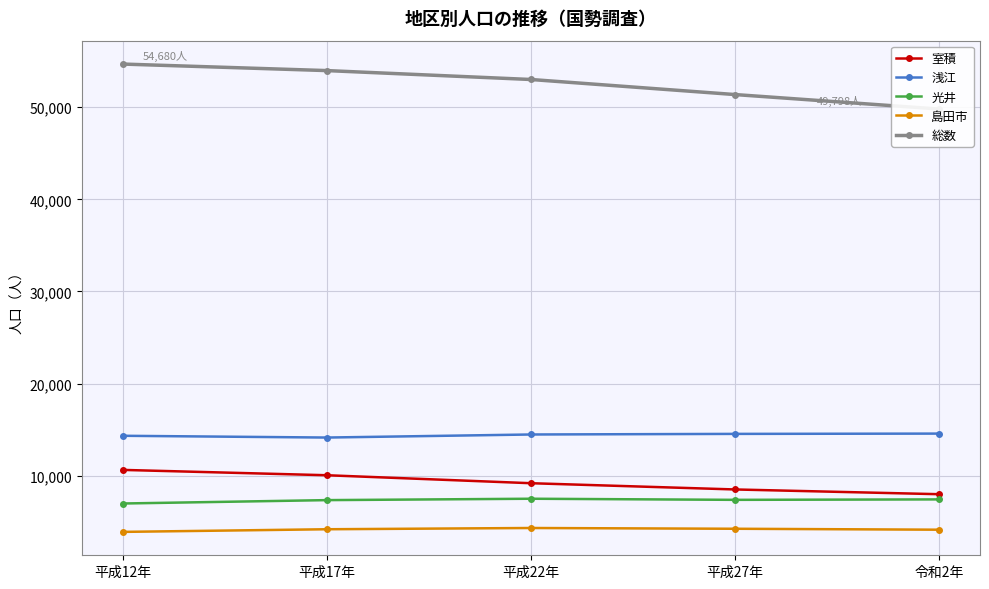

What is the value of the 光井 point at the 1st from the left?

6980